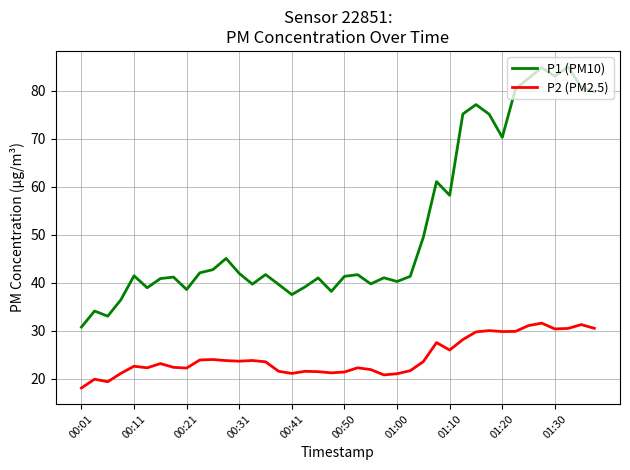

True or false: P2 (PM2.5) and P1 (PM10) intersect in this chart.

False